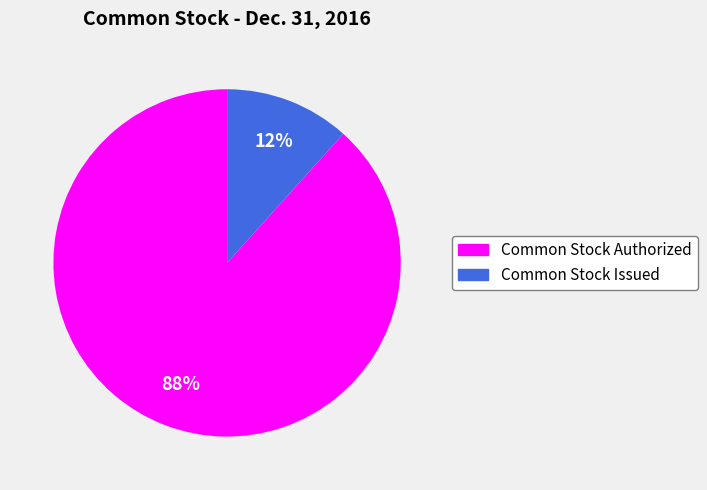

Do Common Stock Authorized and Common Stock Issued together represent more than half of the pie?

Yes